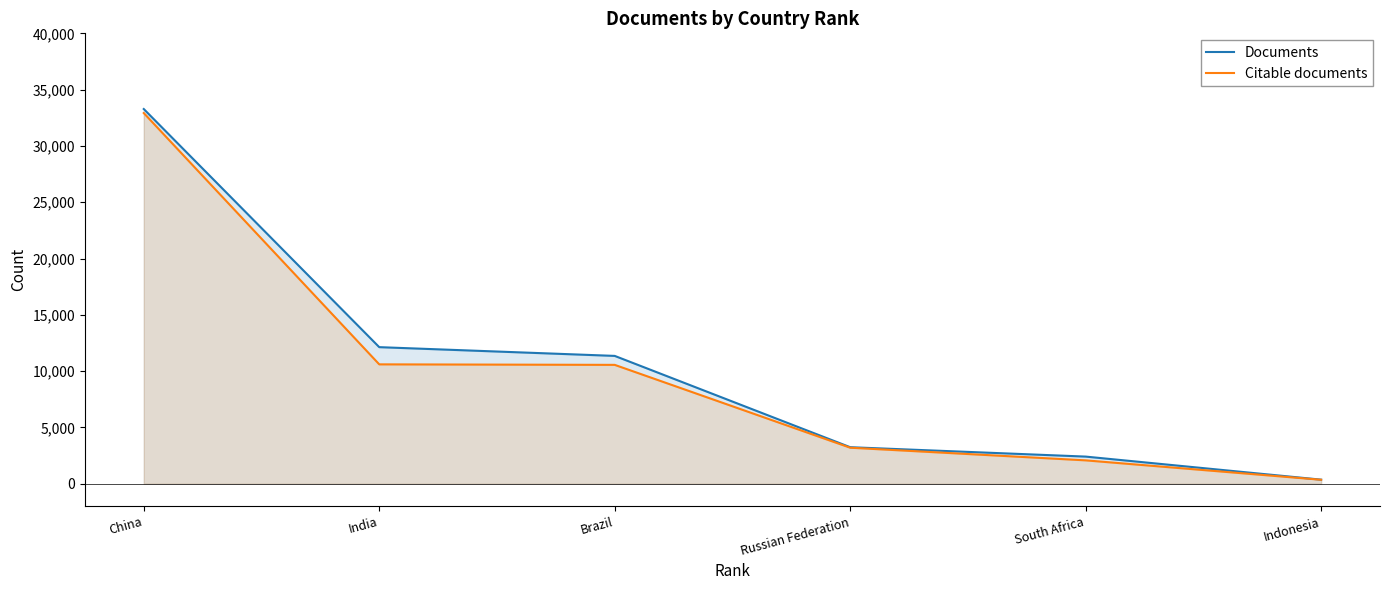

Which series has the largest total across all categories?

Documents